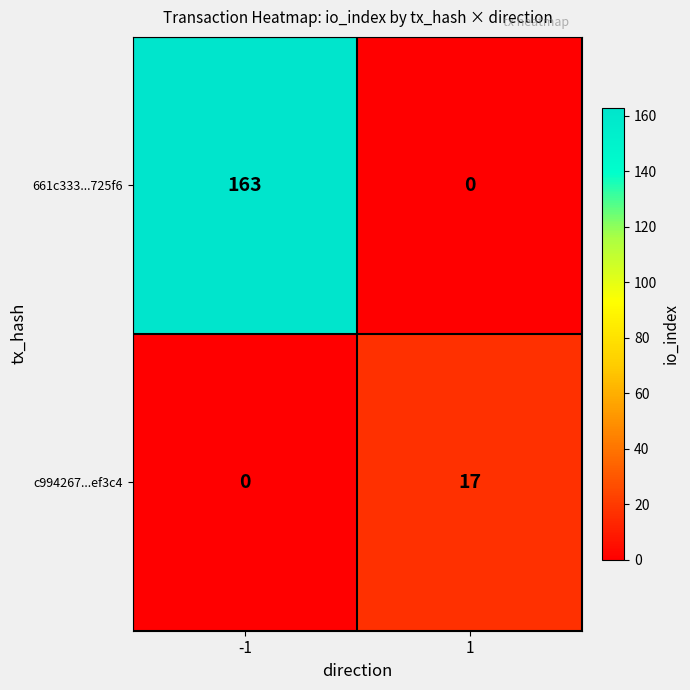

Reading left to right, what are all the values shown in this chart?

661c333...725f6: -1=163	1=0
c994267...ef3c4: -1=0	1=17